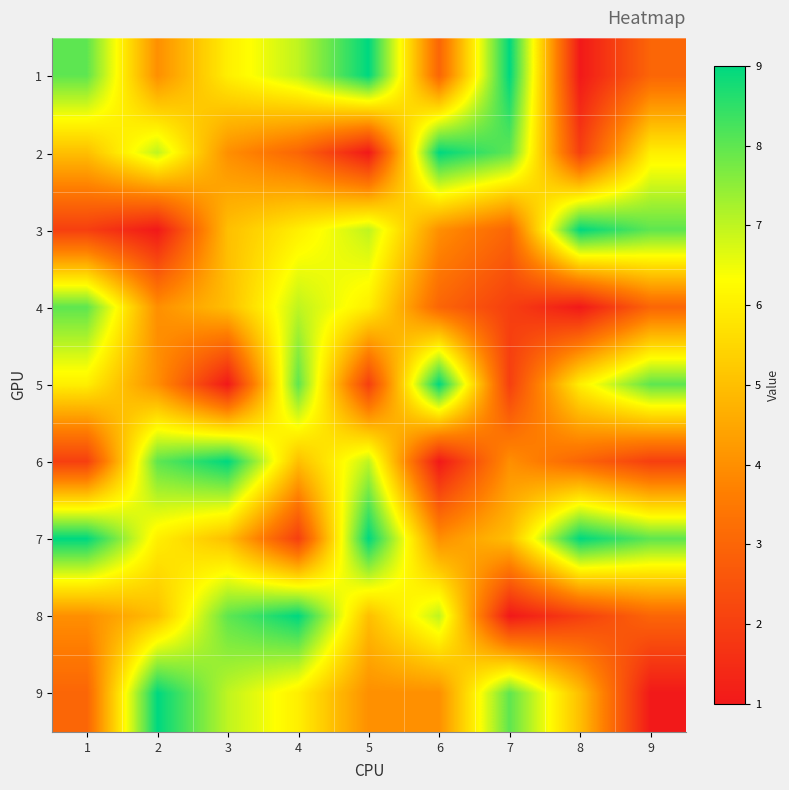

Reading left to right, what are all the values shown in this chart?

1: 1=8	2=4	3=6	4=7	5=9	6=3	7=9	8=1	9=3
2: 1=5	2=7	3=4	4=3	5=1	6=9	7=8	8=2	9=6
3: 1=2	2=1	3=5	4=6	5=7	6=4	7=3	8=9	9=8
4: 1=8	2=4	3=5	4=7	5=6	6=3	7=2	8=1	9=3
5: 1=6	2=4	3=1	4=8	5=2	6=9	7=2	8=6	9=8
6: 1=2	2=8	3=9	4=5	5=7	6=1	7=4	8=3	9=2
7: 1=9	2=6	3=5	4=2	5=9	6=4	7=5	8=9	9=8
8: 1=4	2=5	3=8	4=9	5=5	6=7	7=1	8=2	9=3
9: 1=3	2=9	3=7	4=6	5=4	6=4	7=8	8=5	9=1